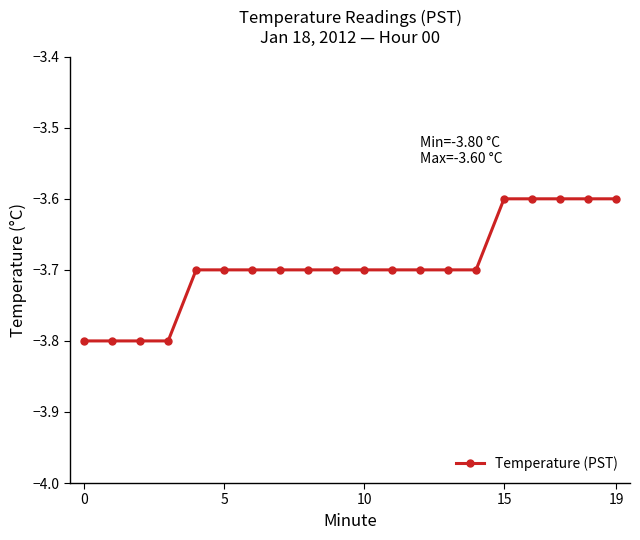

What is the maximum value shown in the chart?

-3.6